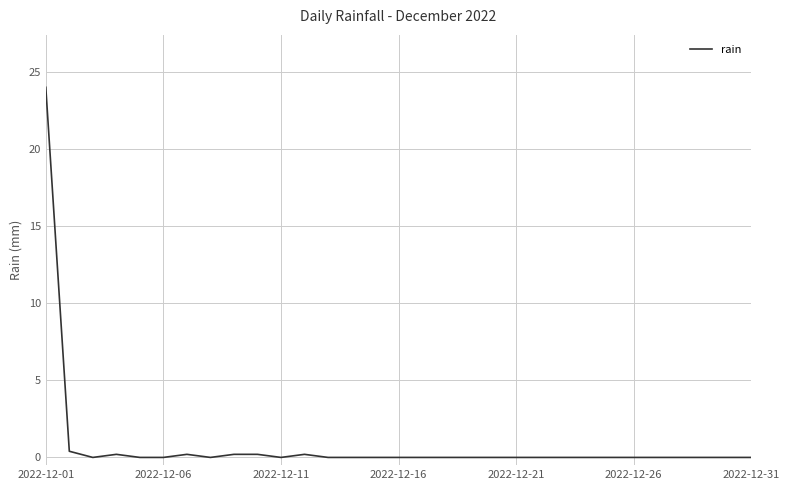

What is the difference between the maximum and minimum values?

24.0